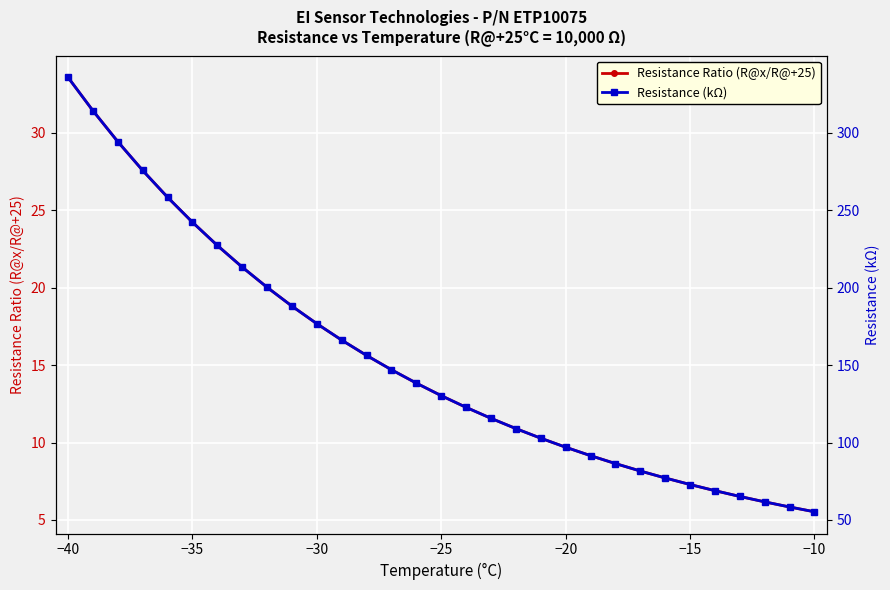

How many lines are shown in the chart?

2